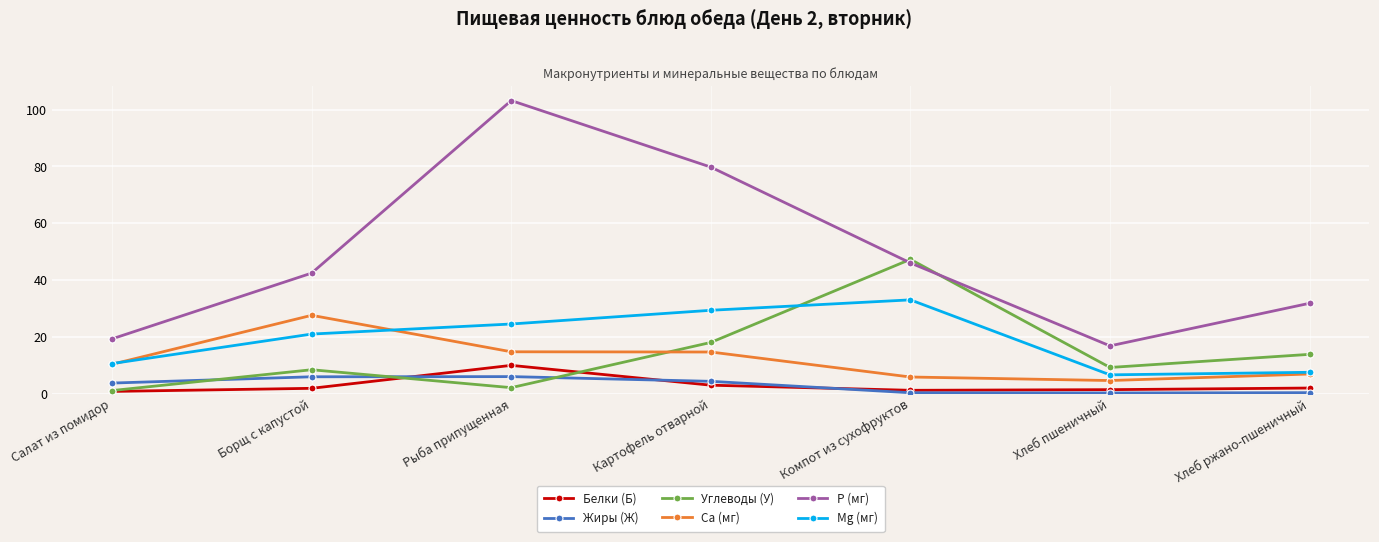

Between which two adjacent categories do Углеводы (У) and Р (мг) first intersect?

Картофель отварной and Компот из сухофруктов